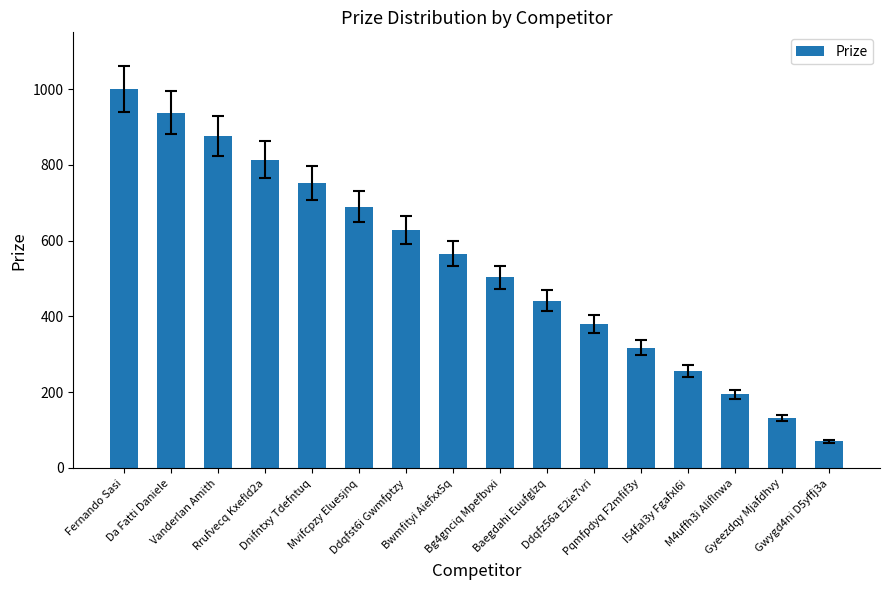

The value at Gyeezdqy Mjafdhvy is 132. True or false?

True